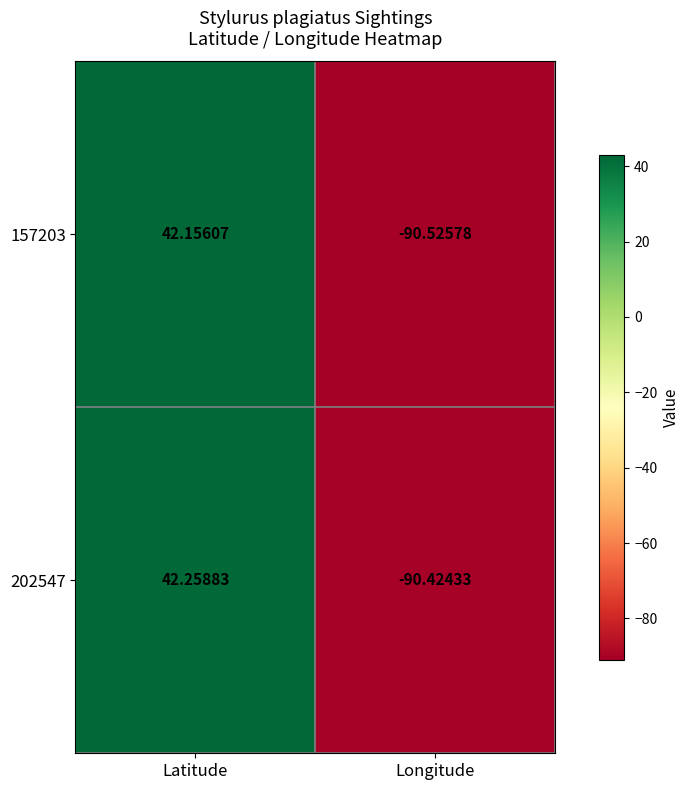

At which label does 157203 reach its peak?

Latitude